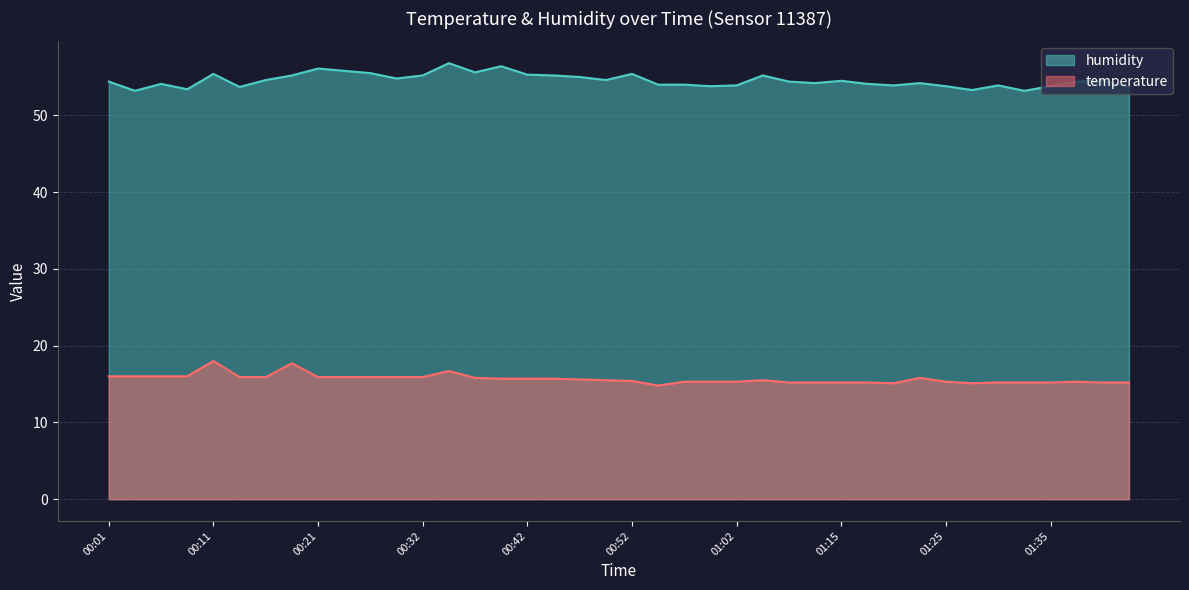

Which series has the largest total across all categories?

humidity